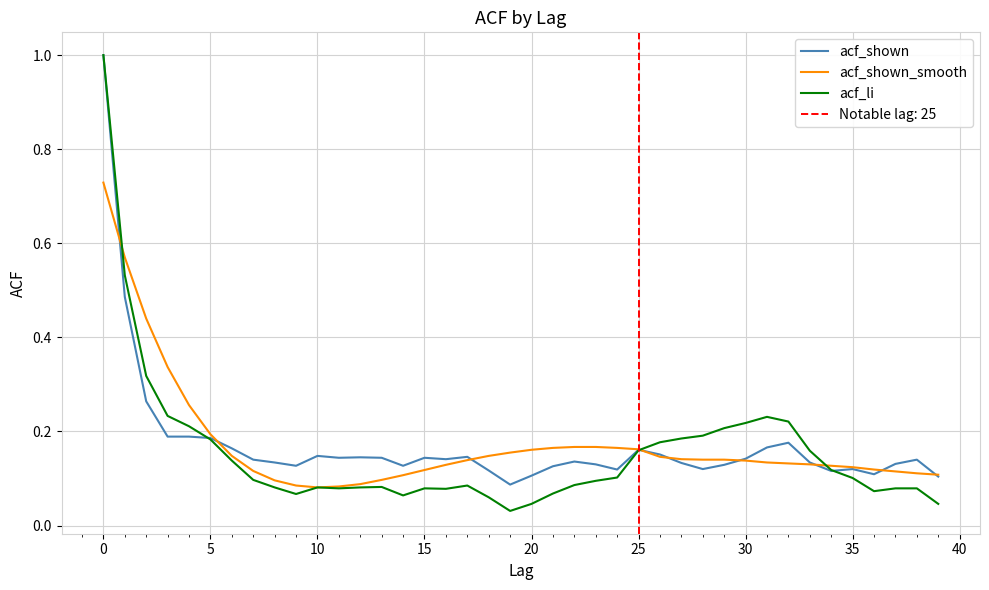

Is it true that acf_shown equals 0.2 at 35?

False